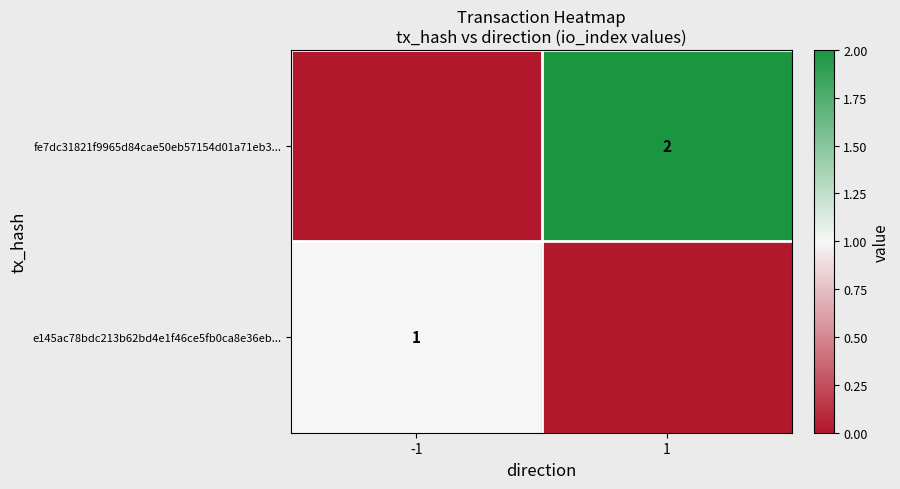

True or false: e145ac78bdc213b62bd4e1f46ce5fb0ca8e36eb... has a value of 1 at -1.

True